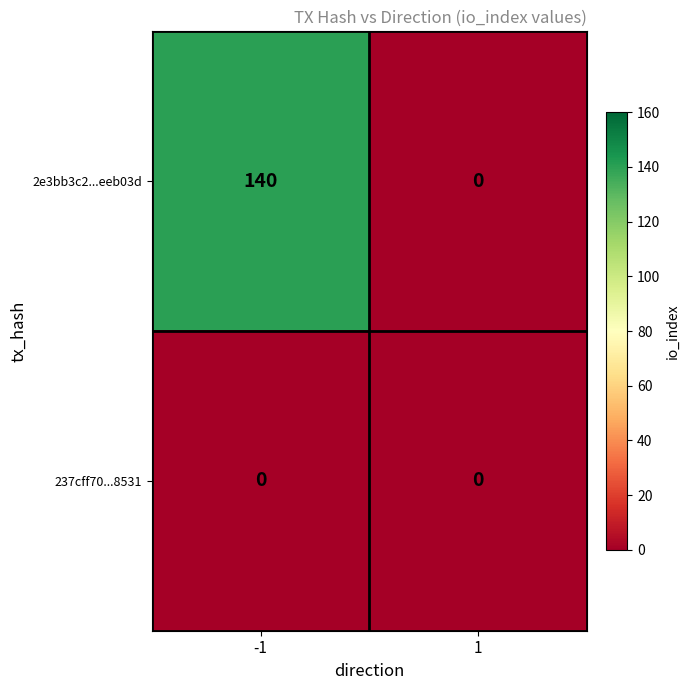

At which category is the sum across all series the highest?

-1